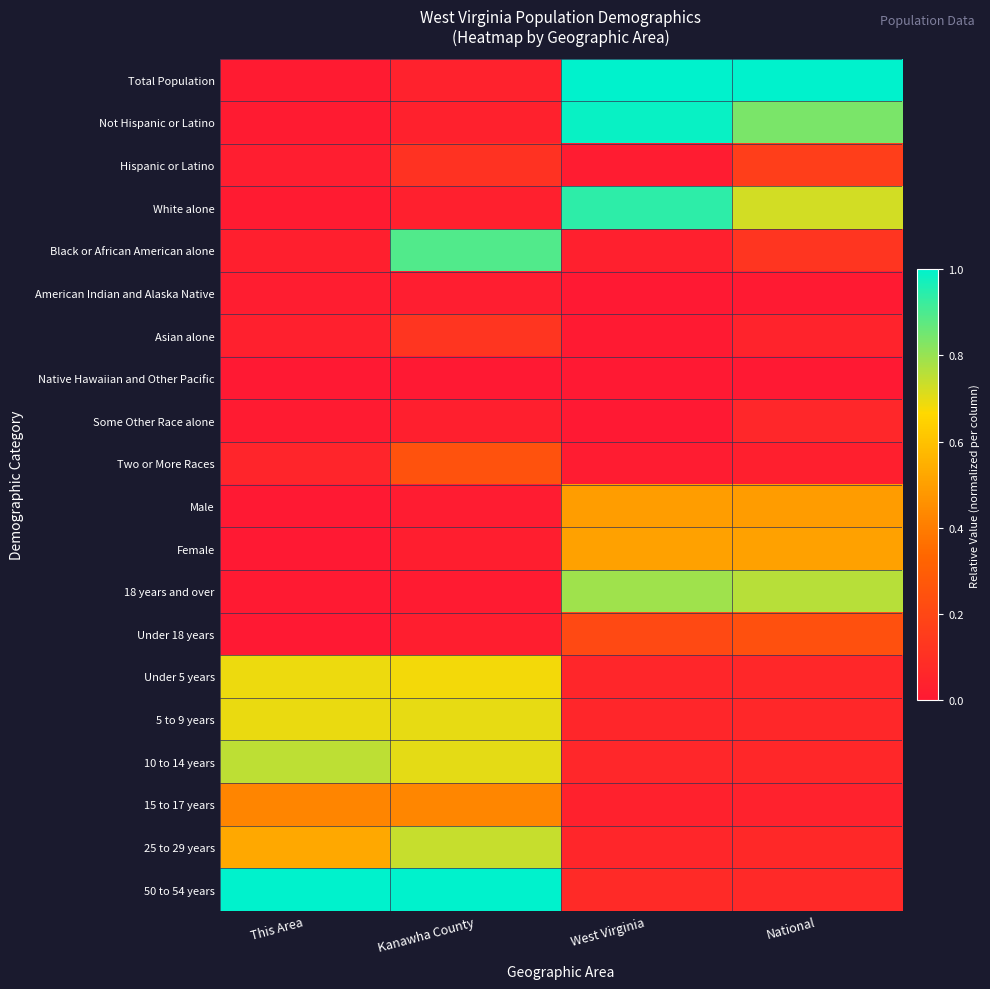

Reading left to right, extract all data points from this chart.

Total Population: This Area=0.0	Kanawha County=0.0	West Virginia=1.0	National=1.0
Not Hispanic or Latino: This Area=0.0	Kanawha County=0.0	West Virginia=1.0	National=0.8
Hispanic or Latino: This Area=0.0	Kanawha County=0.1	West Virginia=0.0	National=0.2
White alone: This Area=0.0	Kanawha County=0.0	West Virginia=0.9	National=0.7
Black or African American alone: This Area=0.0	Kanawha County=0.9	West Virginia=0.0	National=0.1
American Indian and Alaska Native: This Area=0.0	Kanawha County=0.0	West Virginia=0.0	National=0.0
Asian alone: This Area=0.0	Kanawha County=0.1	West Virginia=0.0	National=0.0
Native Hawaiian and Other Pacific: This Area=0.0	Kanawha County=0.0	West Virginia=0.0	National=0.0
Some Other Race alone: This Area=0.0	Kanawha County=0.0	West Virginia=0.0	National=0.1
Two or More Races: This Area=0.1	Kanawha County=0.2	West Virginia=0.0	National=0.0
Male: This Area=0.0	Kanawha County=0.0	West Virginia=0.5	National=0.5
Female: This Area=0.0	Kanawha County=0.0	West Virginia=0.5	National=0.5
18 years and over: This Area=0.0	Kanawha County=0.0	West Virginia=0.8	National=0.8
Under 18 years: This Area=0.0	Kanawha County=0.0	West Virginia=0.2	National=0.2
Under 5 years: This Area=0.7	Kanawha County=0.7	West Virginia=0.1	National=0.1
5 to 9 years: This Area=0.7	Kanawha County=0.7	West Virginia=0.1	National=0.1
10 to 14 years: This Area=0.8	Kanawha County=0.7	West Virginia=0.1	National=0.1
15 to 17 years: This Area=0.4	Kanawha County=0.4	West Virginia=0.0	National=0.0
25 to 29 years: This Area=0.5	Kanawha County=0.7	West Virginia=0.1	National=0.1
50 to 54 years: This Area=1.0	Kanawha County=1.0	West Virginia=0.1	National=0.1